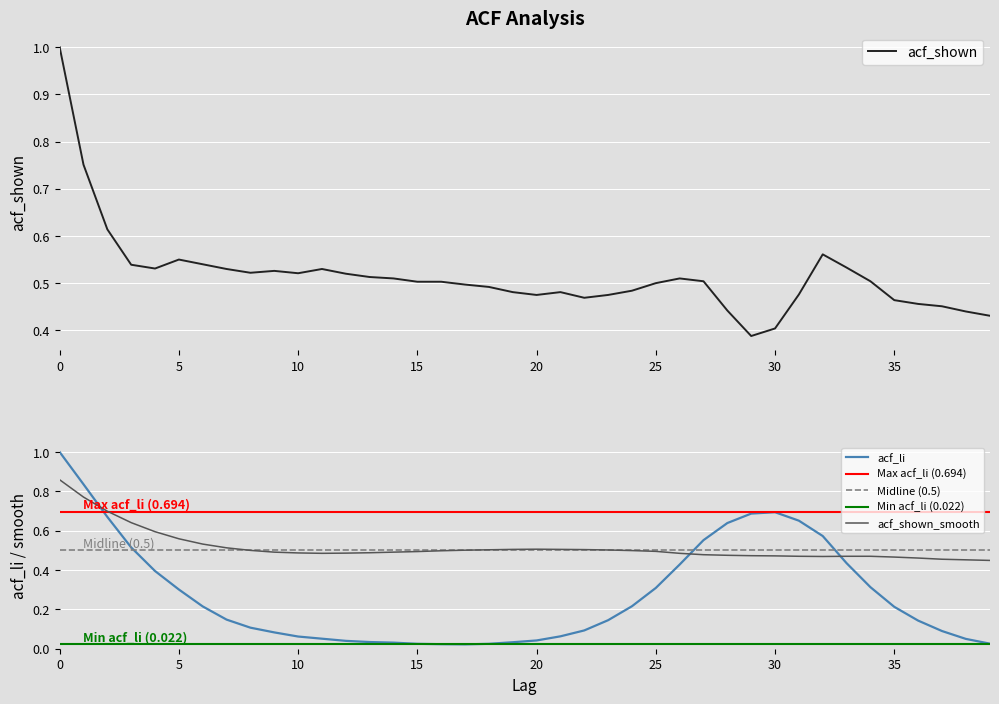

How many intersections are there between acf_li and acf_shown_smooth?

3